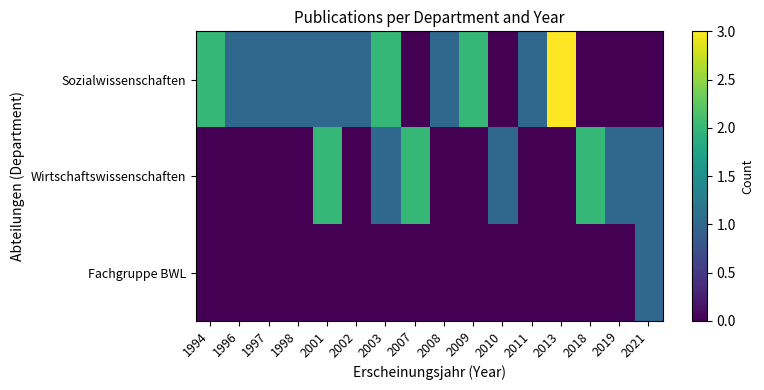

Reading left to right, list all the values displayed in this chart.

Sozialwissenschaften: 1994=2	1996=1	1997=1	1998=1	2001=1	2002=1	2003=2	2007=0	2008=1	2009=2	2010=0	2011=1	2013=3	2018=0	2019=0	2021=0
Wirtschaftswissenschaften: 1994=0	1996=0	1997=0	1998=0	2001=2	2002=0	2003=1	2007=2	2008=0	2009=0	2010=1	2011=0	2013=0	2018=2	2019=1	2021=1
Fachgruppe BWL: 1994=0	1996=0	1997=0	1998=0	2001=0	2002=0	2003=0	2007=0	2008=0	2009=0	2010=0	2011=0	2013=0	2018=0	2019=0	2021=1